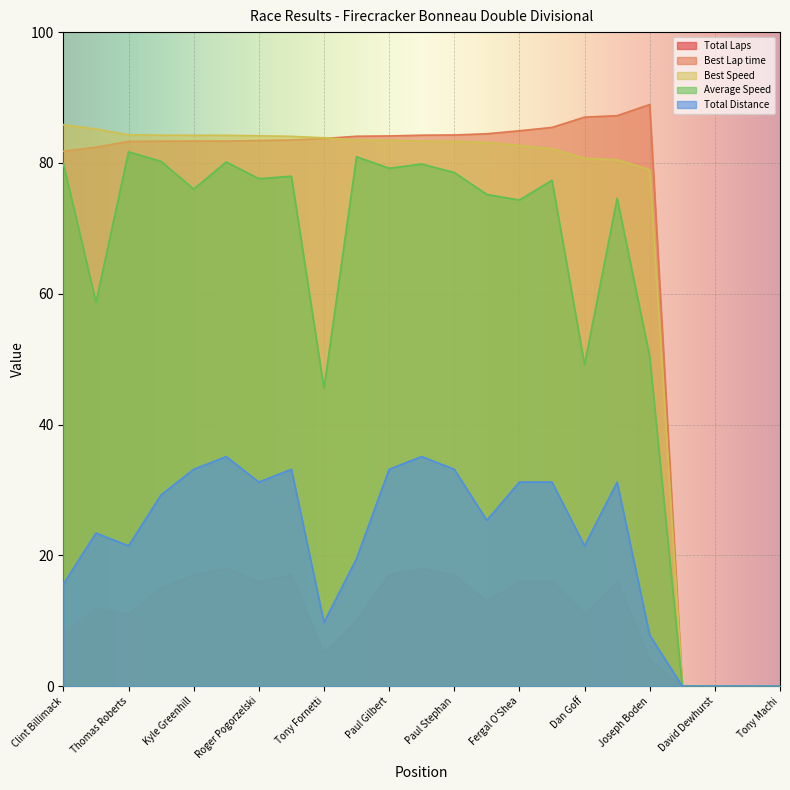

What is the difference between the Best Lap time values at Eric Pratt and chris craft?

0.2